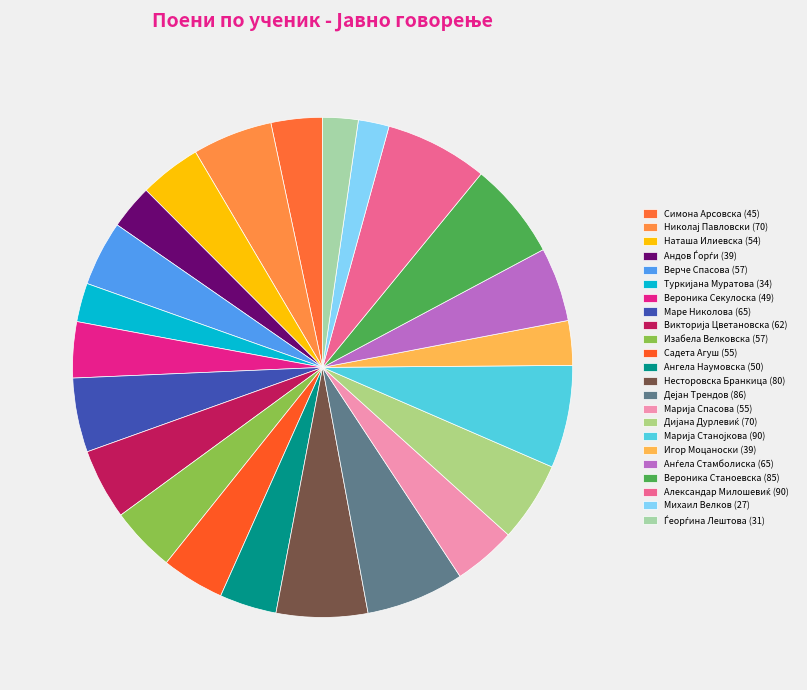

What is the ratio of the value at Ангела Наумовска to the value at Несторовска Бранкица?

0.6